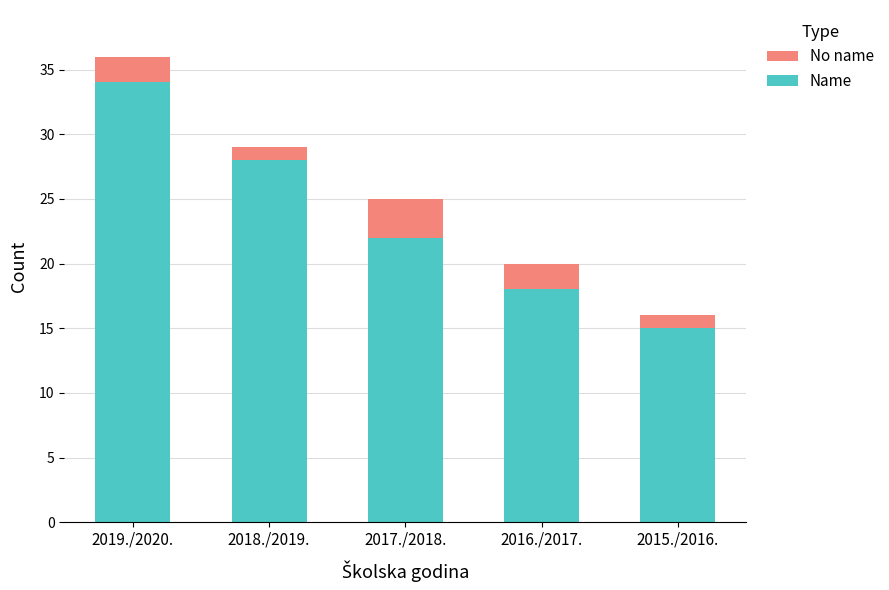

What is the highest value of the Name series?

34